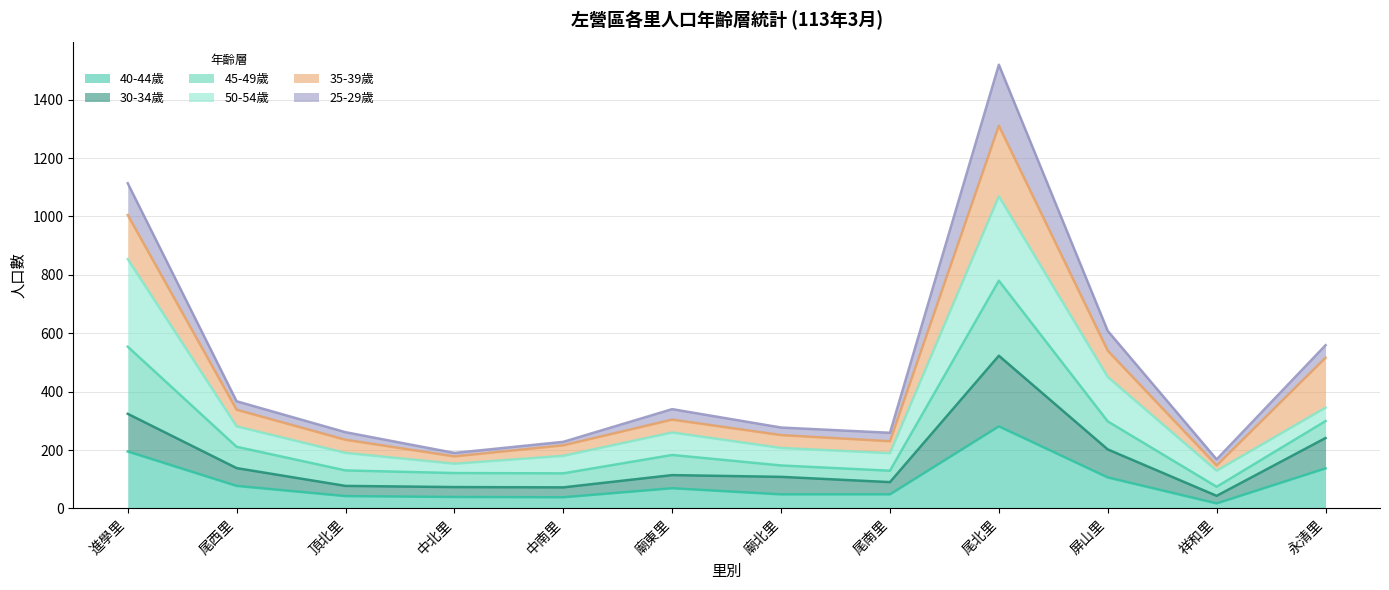

What is the total value across all series at 尾北里?

1520